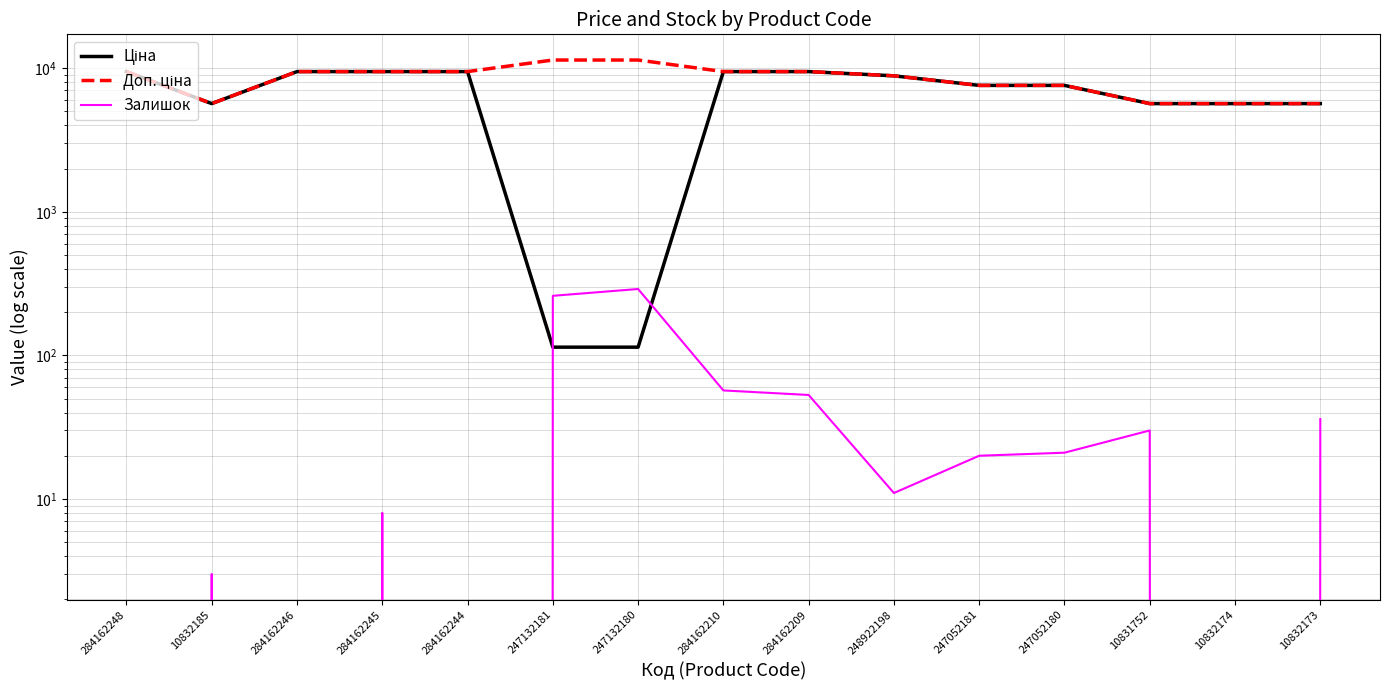

What is the total value across all series at 284162244?

18960.1